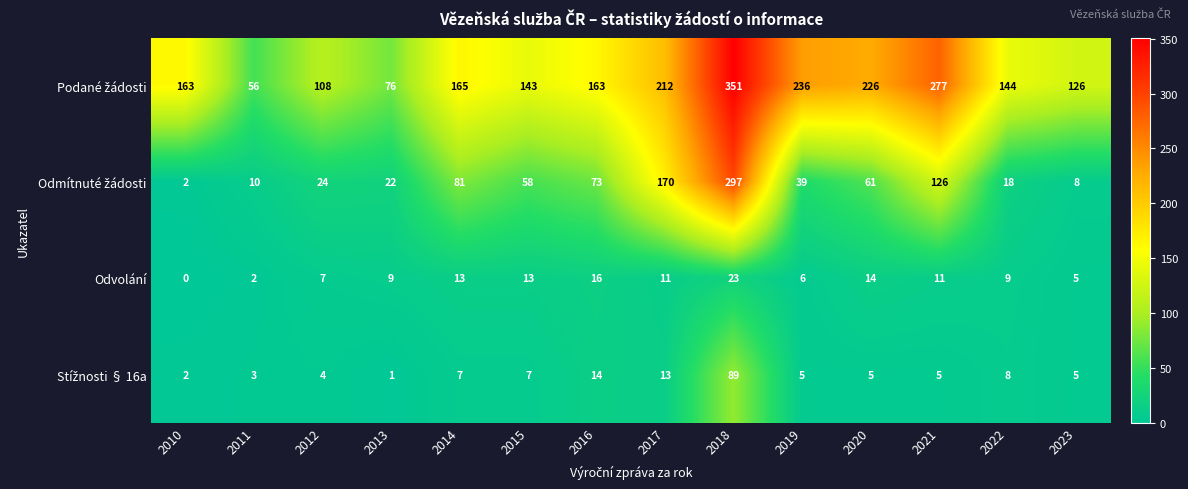

Is it true that Odvolání equals 16 at 2016?

True